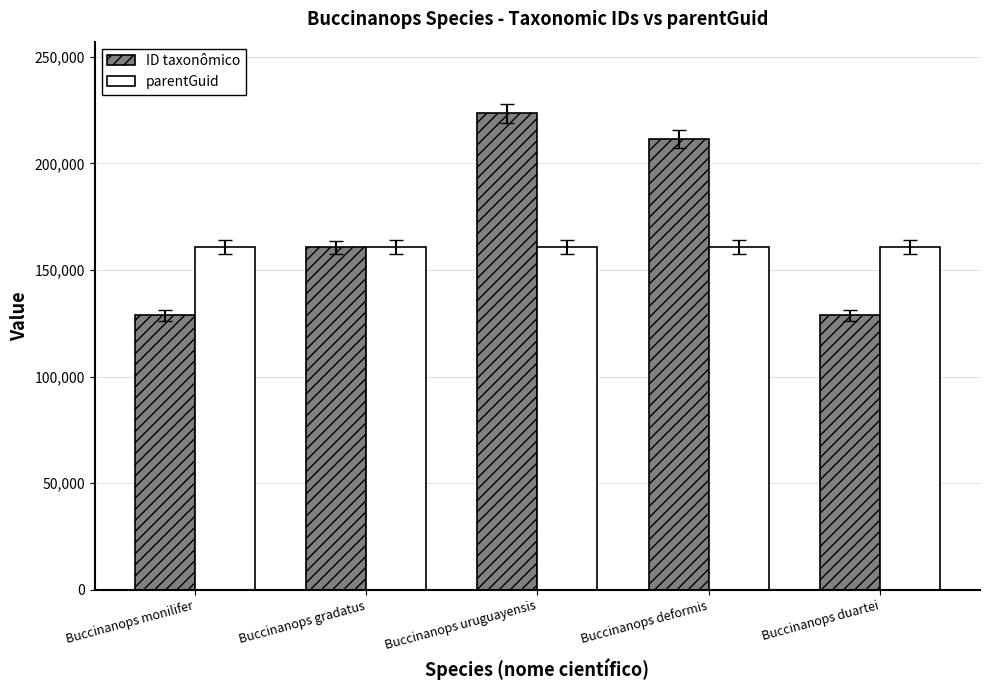

The value of ID taxonômico at Buccinanops duartei is 128751. True or false?

True